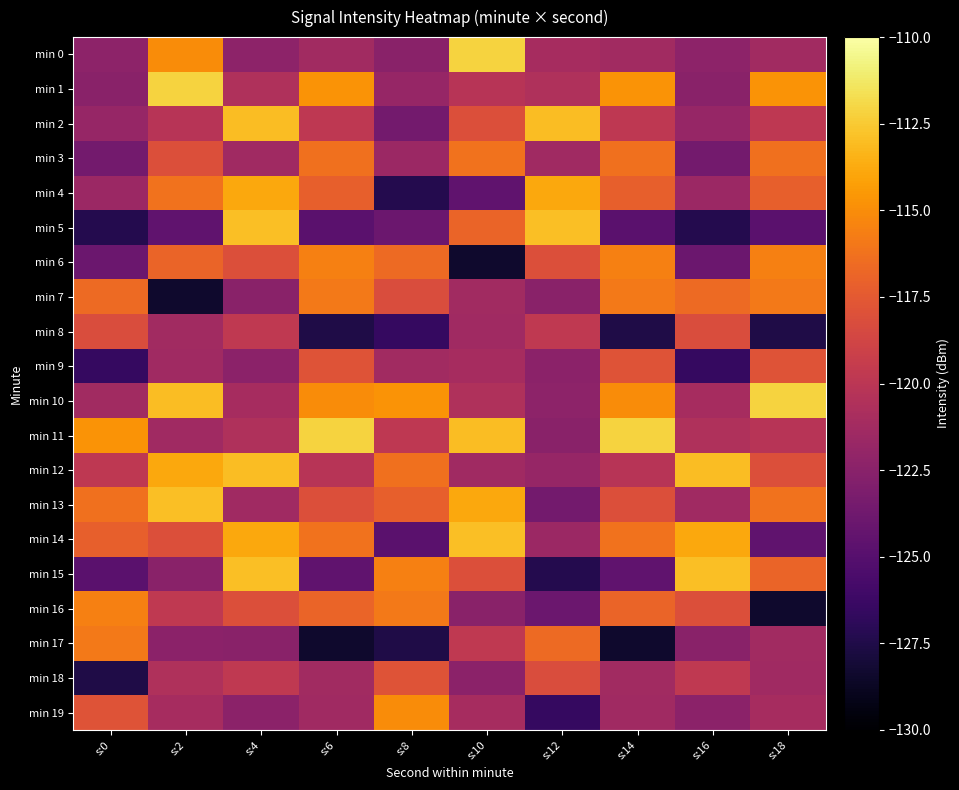

List the series in order of their peak value, lowest first.

min 8, min 9, min 18, min 3, min 7, min 17, min 6, min 16, min 19, min 4, min 2, min 12, min 5, min 13, min 14, min 15, min 0, min 1, min 10, min 11